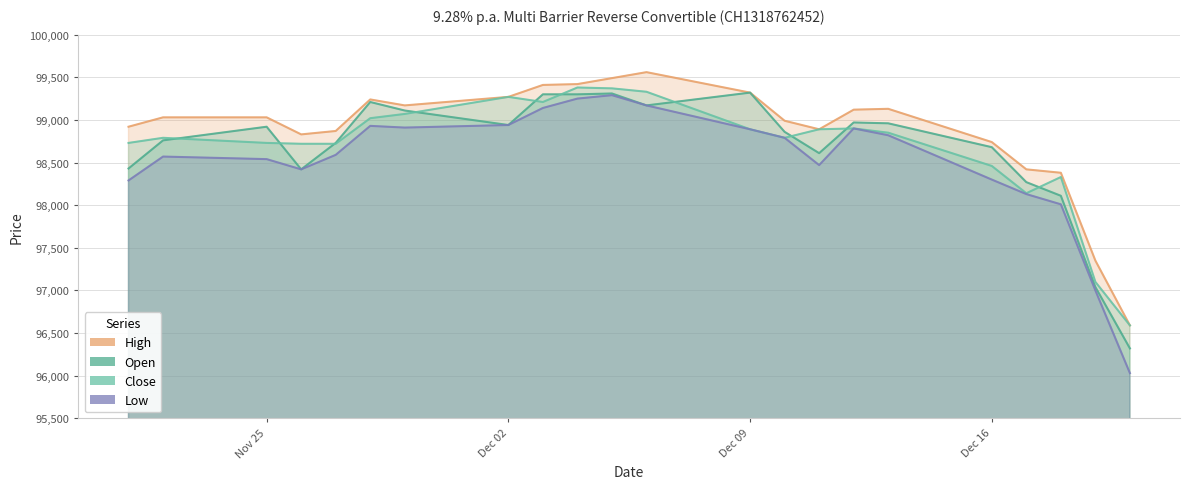

What is the value of the High point at the 7th from the left?

99170